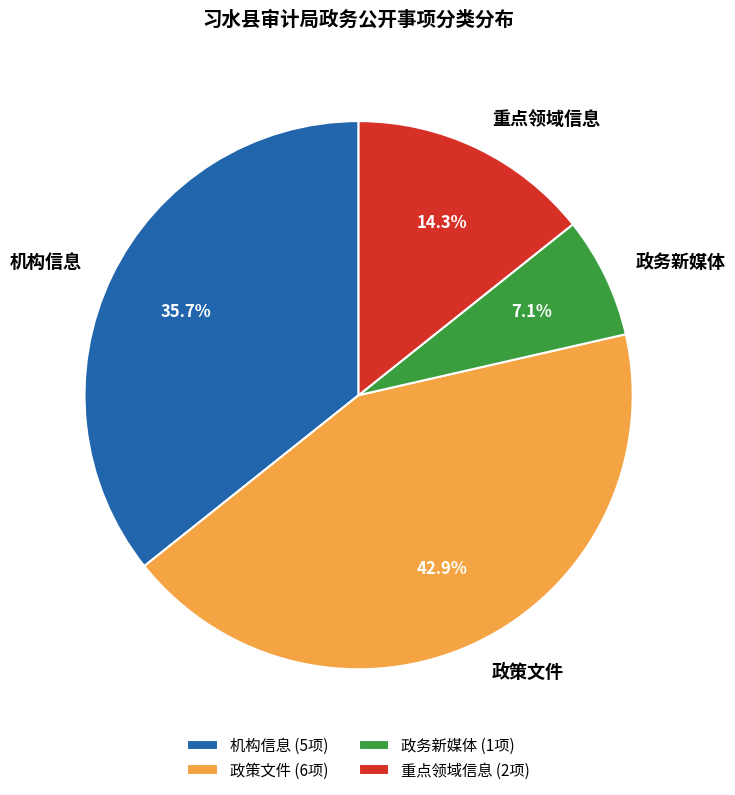

Which category has the smallest portion of the pie?

政务新媒体